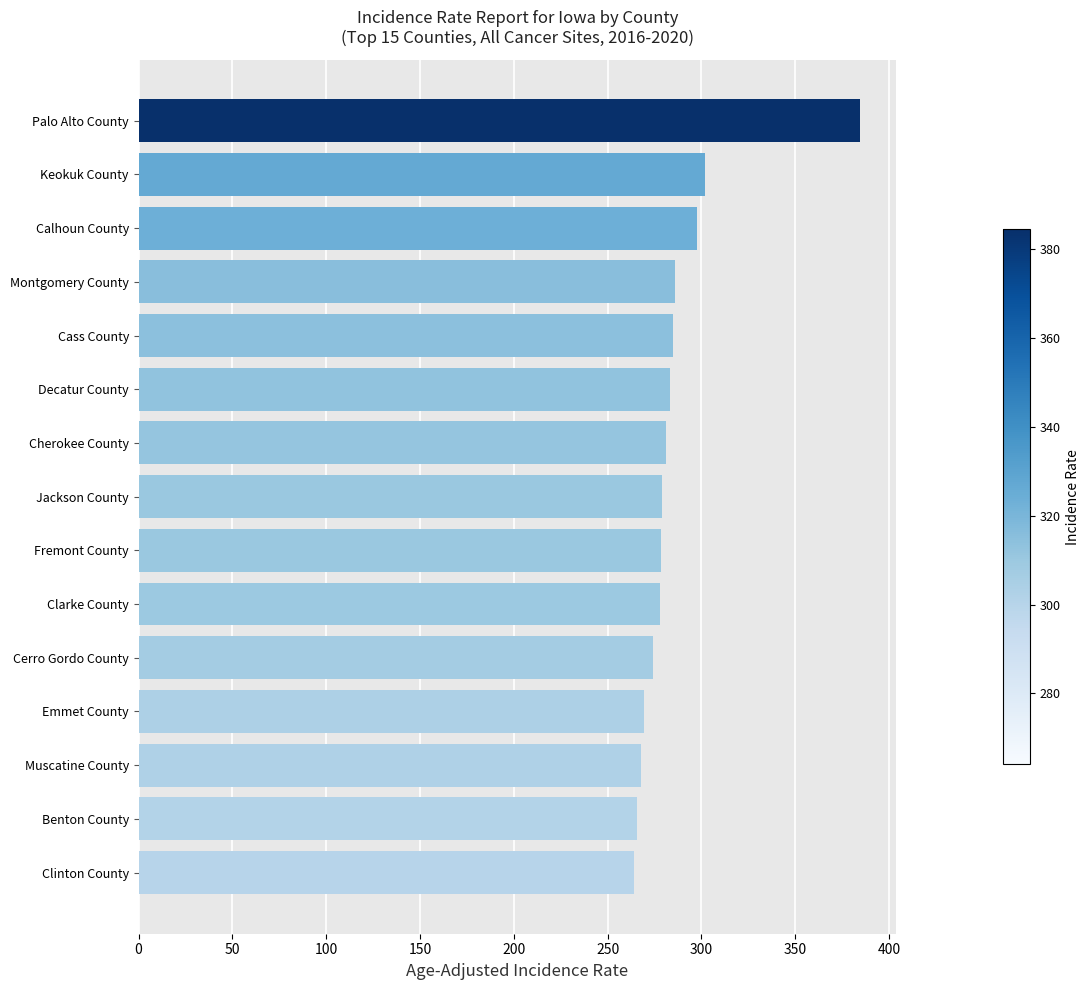

What is the average value?

286.4